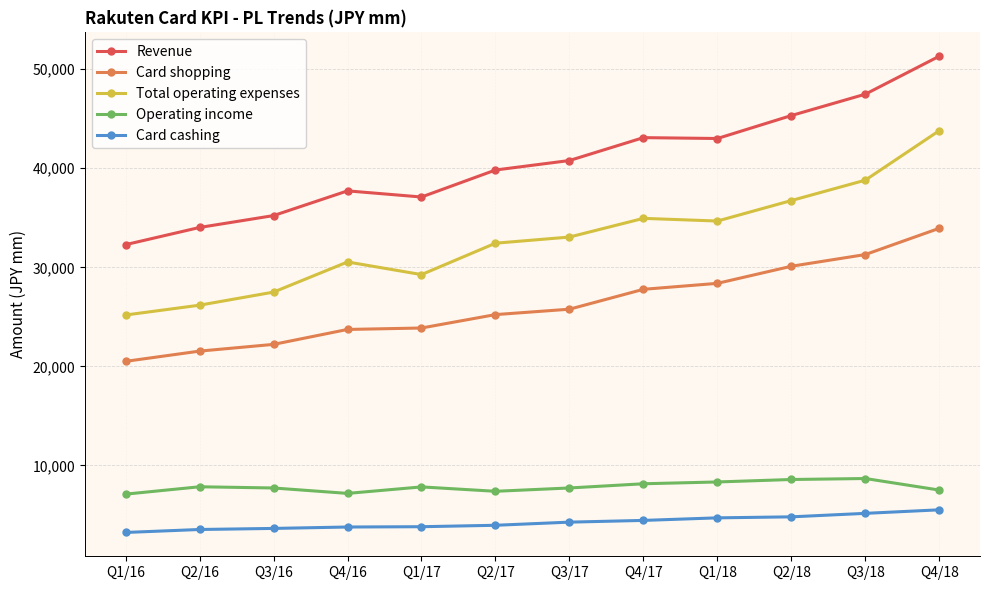

Which series changed the most between Q3/16 and Q2/18?

Revenue